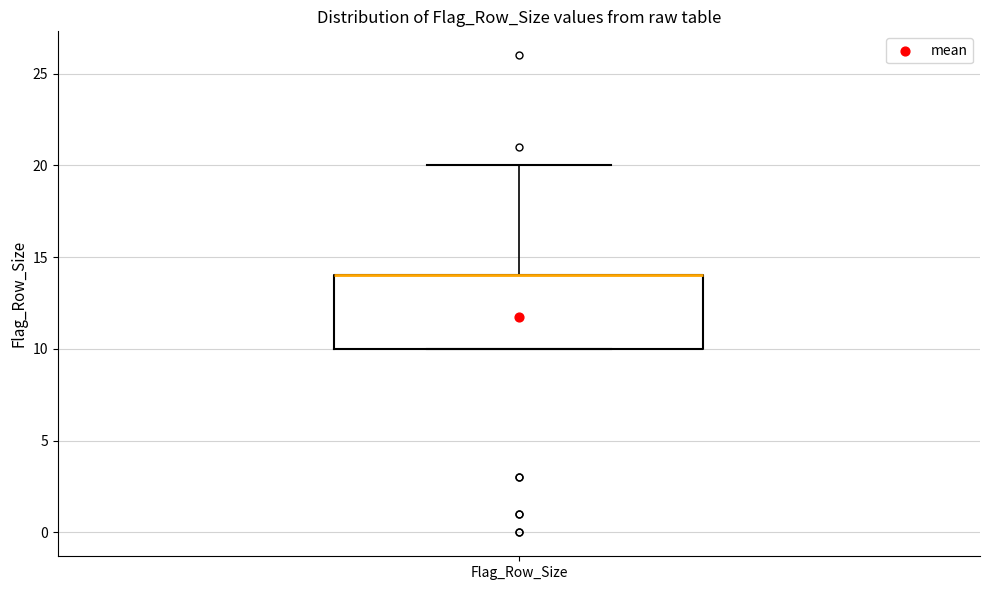

Read this box plot against the y-axis: the position of the median line, the range covered by the box, and the ends of both whiskers. The values are not printed on the chart, so give them approximately, as read against the axis.

median 14 (drawn on the box's upper edge), box 10 to 14, whiskers 10 to 20